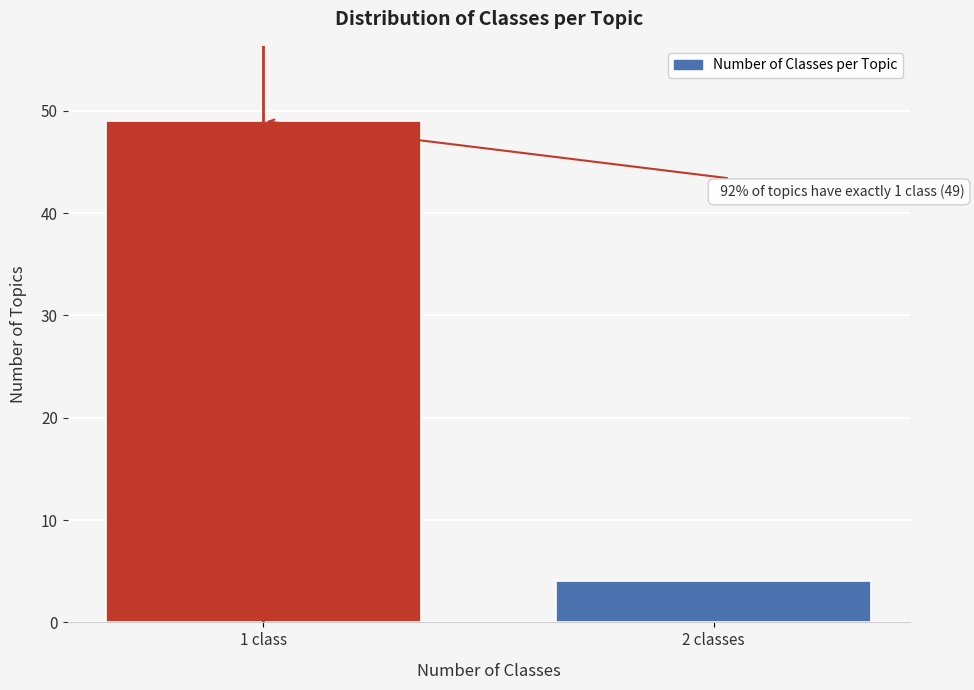

Reading right to left, what are all the values shown in this chart?

4	49